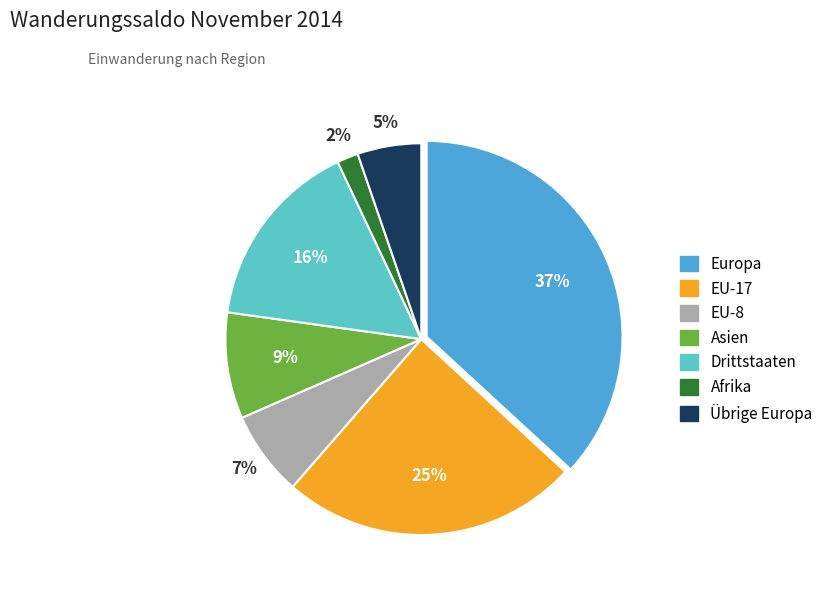

To the nearest percent, what is the difference between the largest and smallest slice percentages?

35%